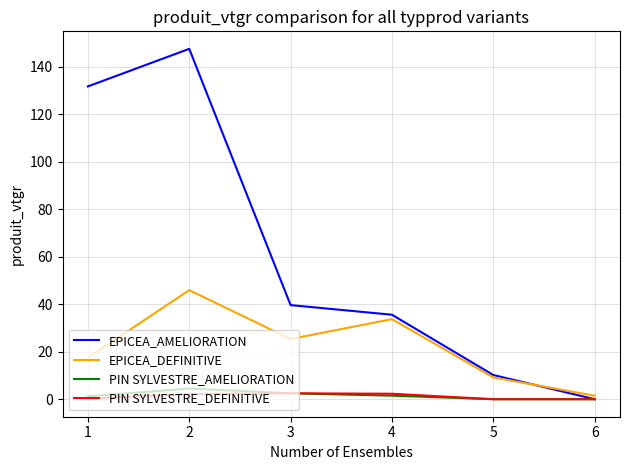

Is the value of EPICEA_AMELIORATION at 3 greater than the value of PIN SYLVESTRE_AMELIORATION at 4?

Yes